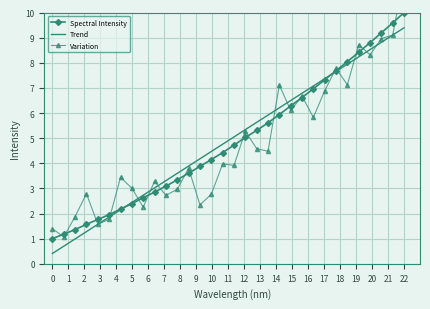

Rank the series by their maximum value, from highest to lowest.

Variation, Spectral Intensity, Trend